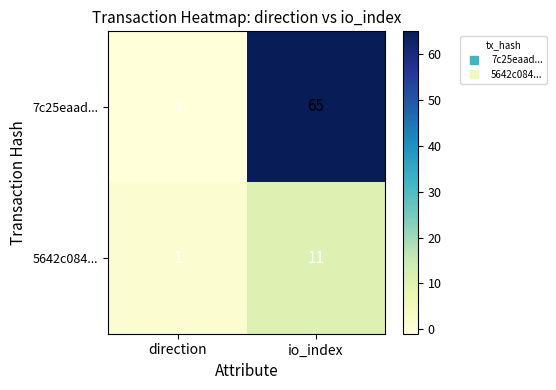

What is the difference between the highest and lowest values at direction?

2